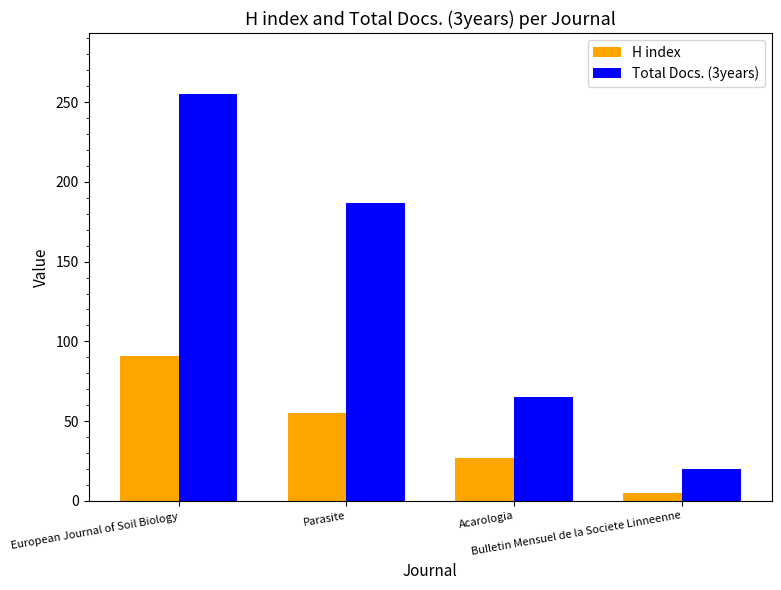

At how many categories does at least one series exceed 146?

2